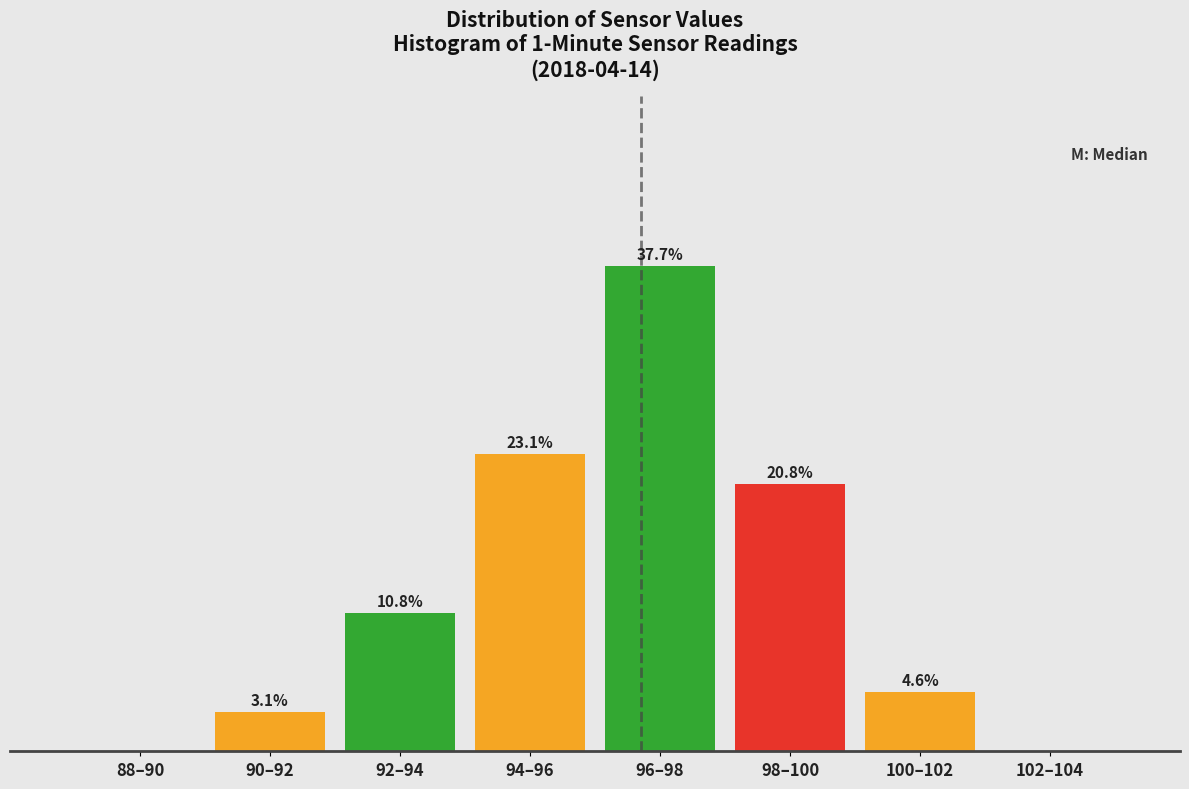

Where does the data first go above 10?

92–94